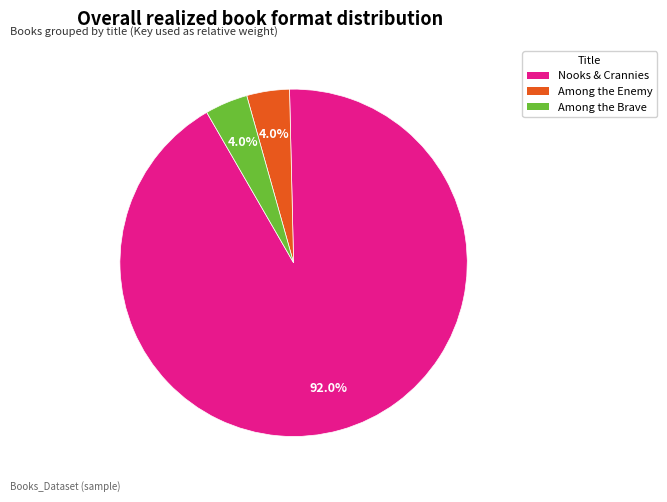

Is there any slice that represents more than half of the pie?

Yes